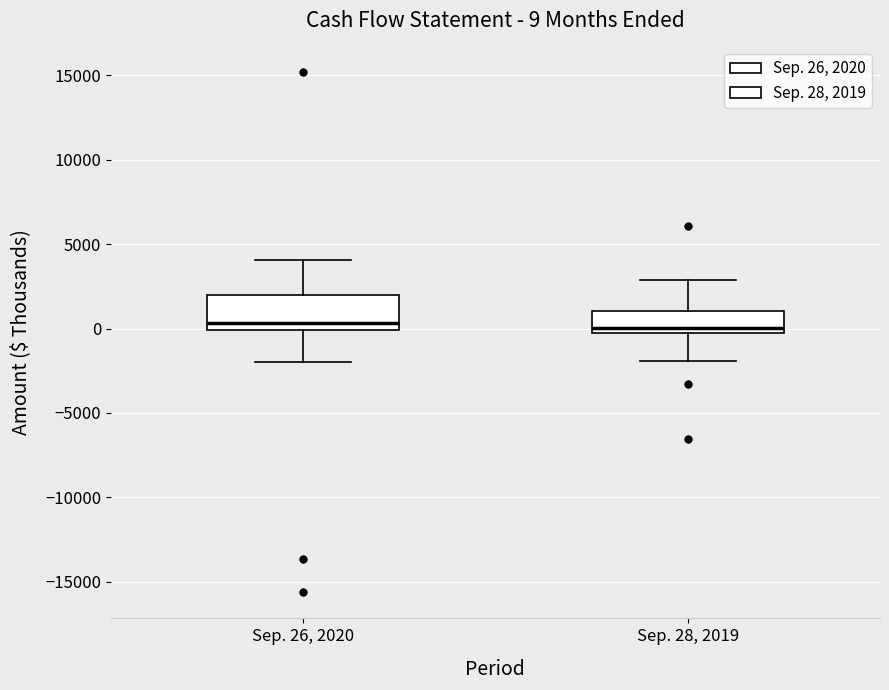

Which box is the tallest, from its lower edge to its upper edge?

Sep. 26, 2020